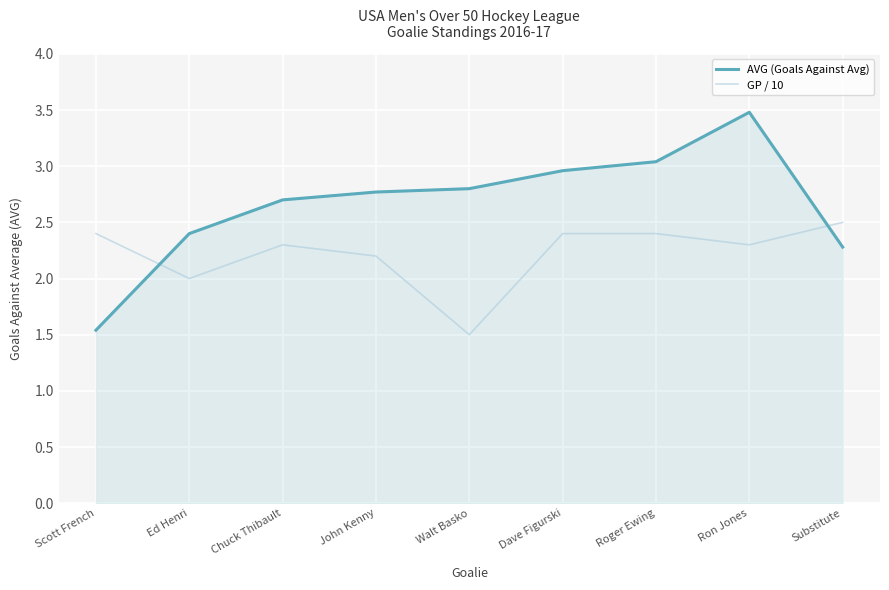

What are all the series names shown in the legend?

AVG (Goals Against Avg), GP / 10